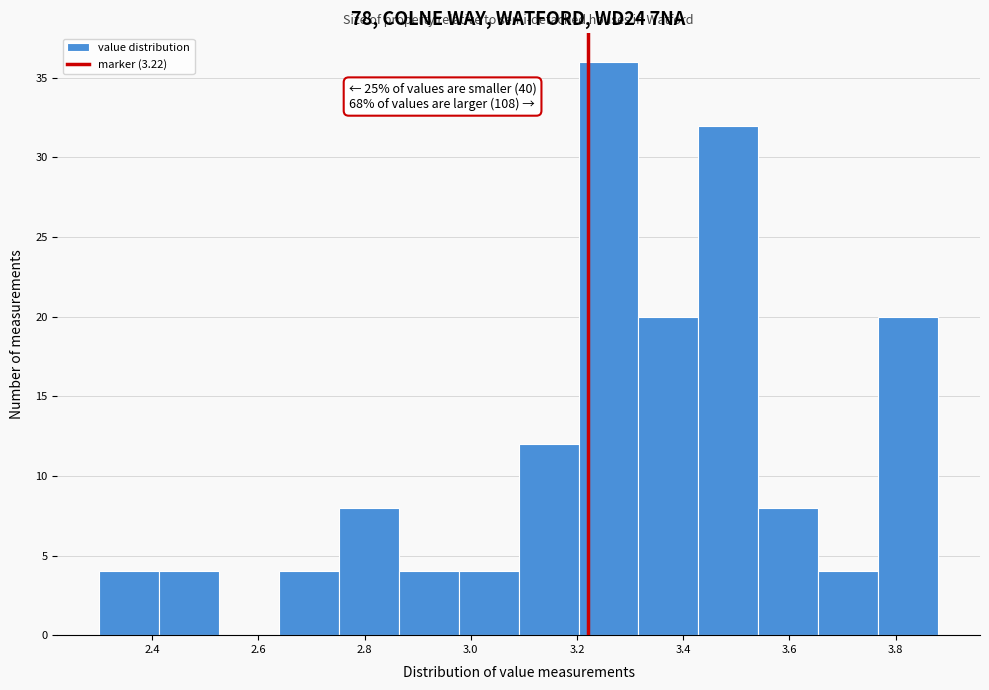

Which range on the x-axis has the tallest bar?

3.20 to 3.32